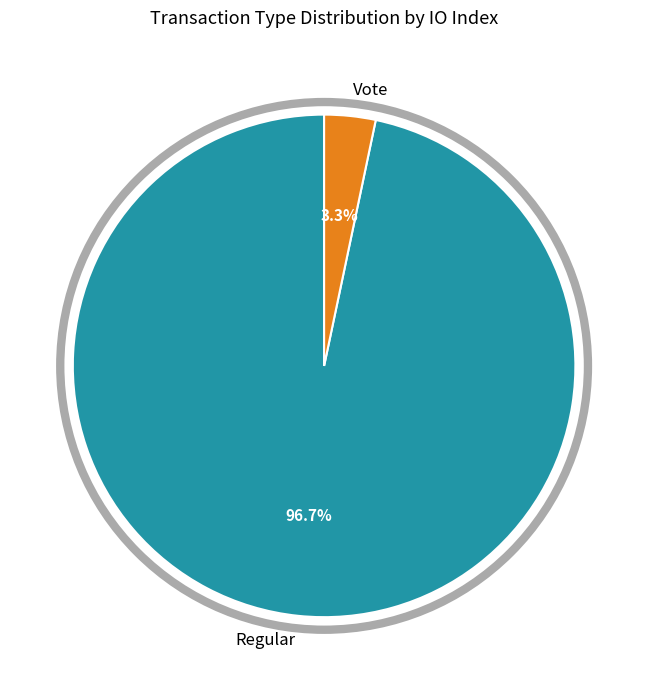

Which category accounts for the majority?

Regular